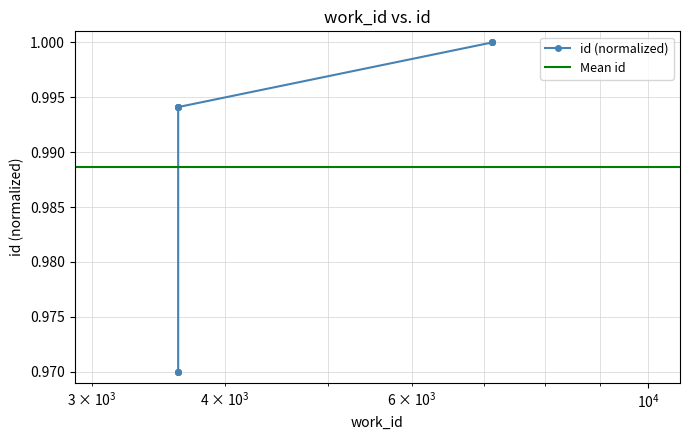

Is it true that the value at 3617 is 0.5?

False